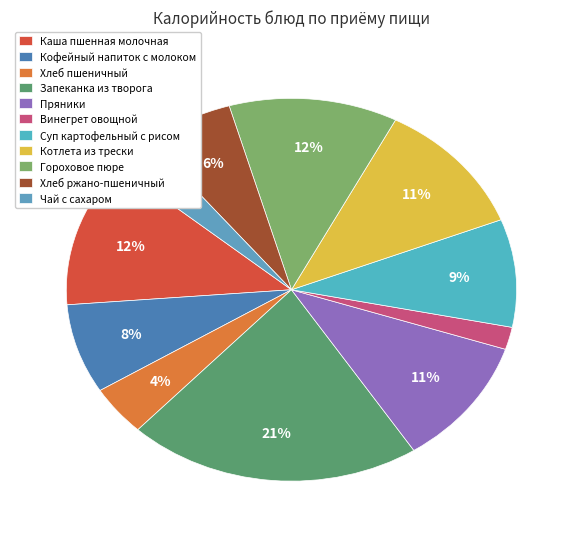

Do Чай с сахаром and Гороховое пюре together represent more than half of the pie?

No